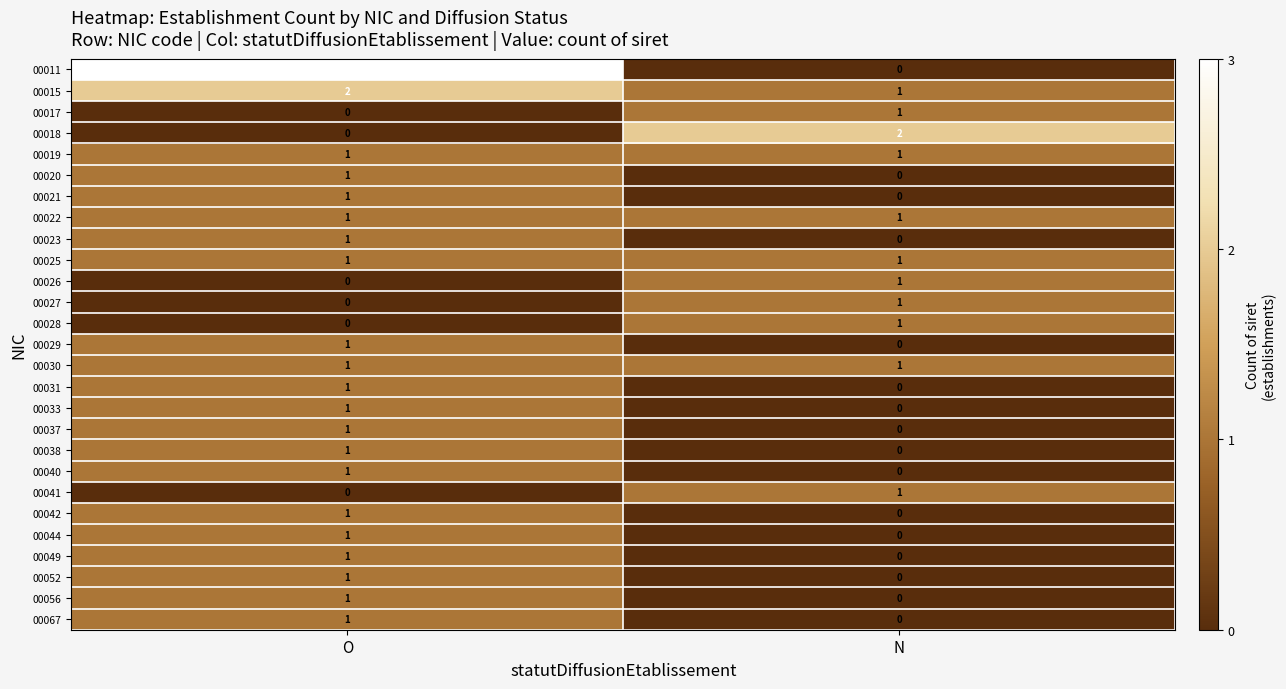

Which series has the largest range (max minus min)?

00011